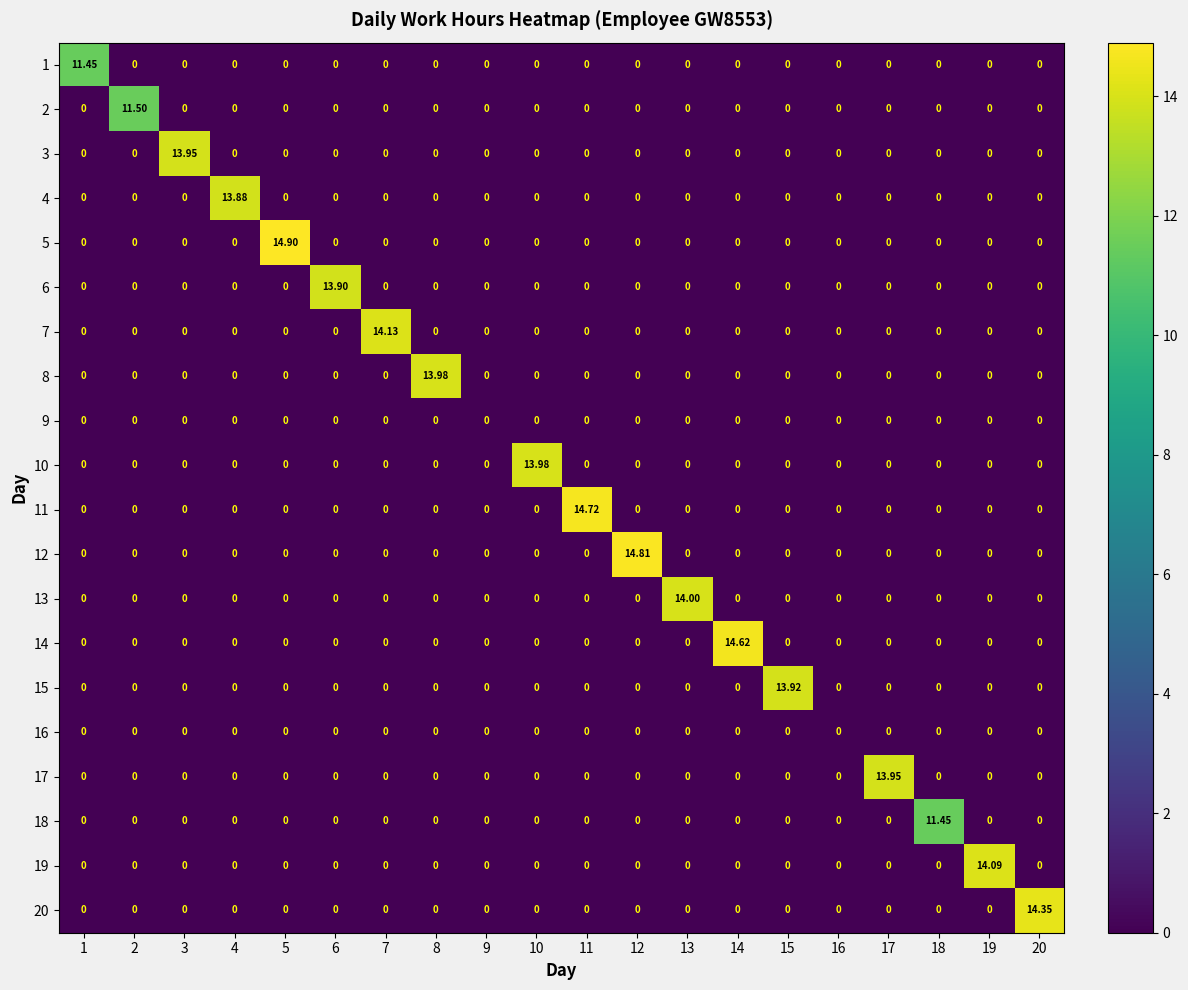

Which series has the largest total across all categories?

5